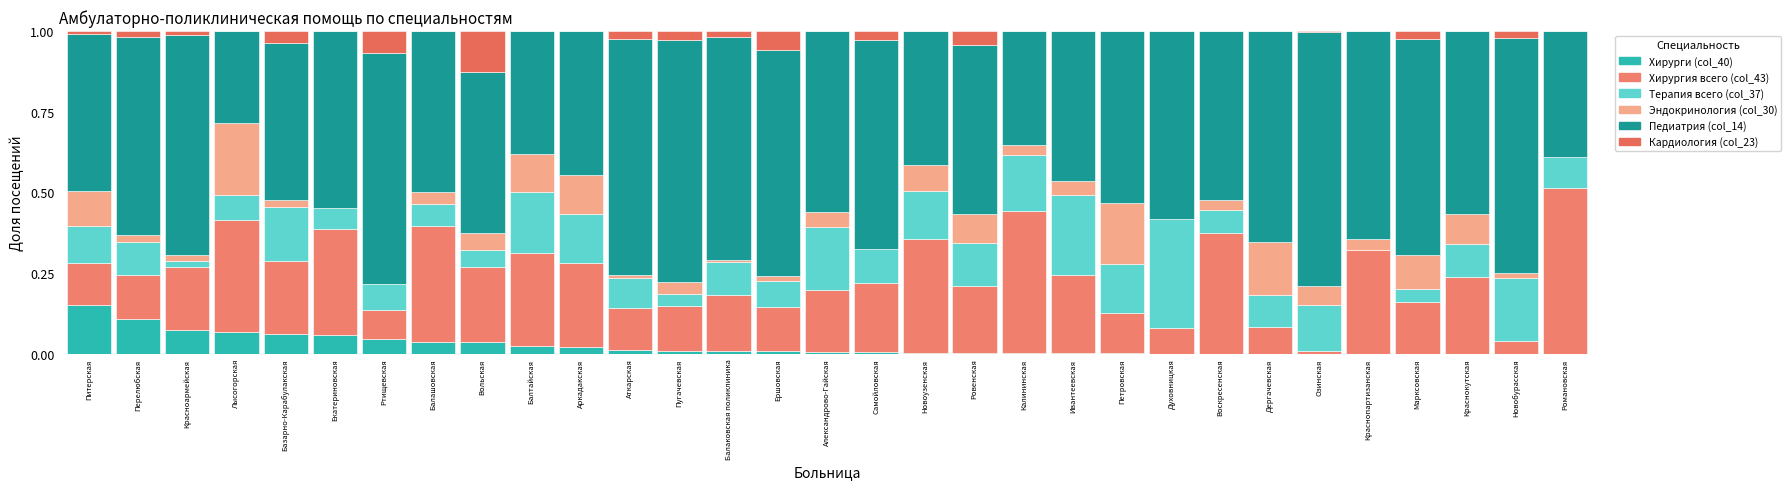

What are all the series names shown in the legend?

Хирурги (col_40), Хирургия всего (col_43), Терапия всего (col_37), Эндокринология (col_30), Педиатрия (col_14), Кардиология (col_23)